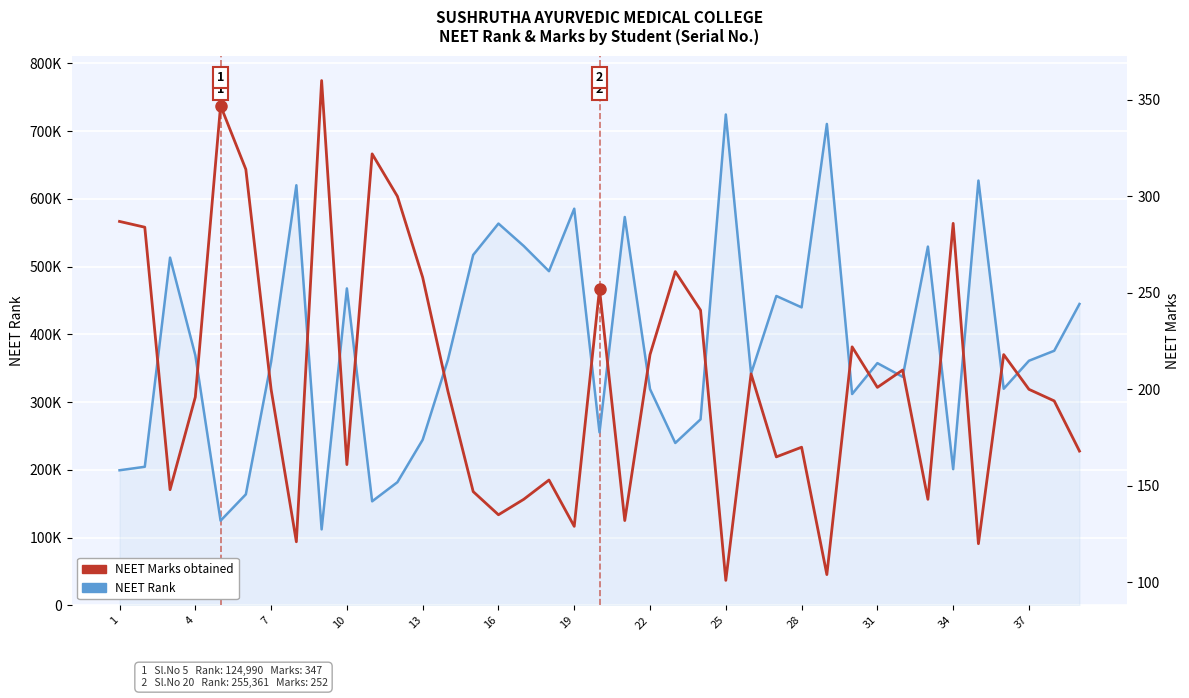

What is the minimum value for NEET Rank?

112145